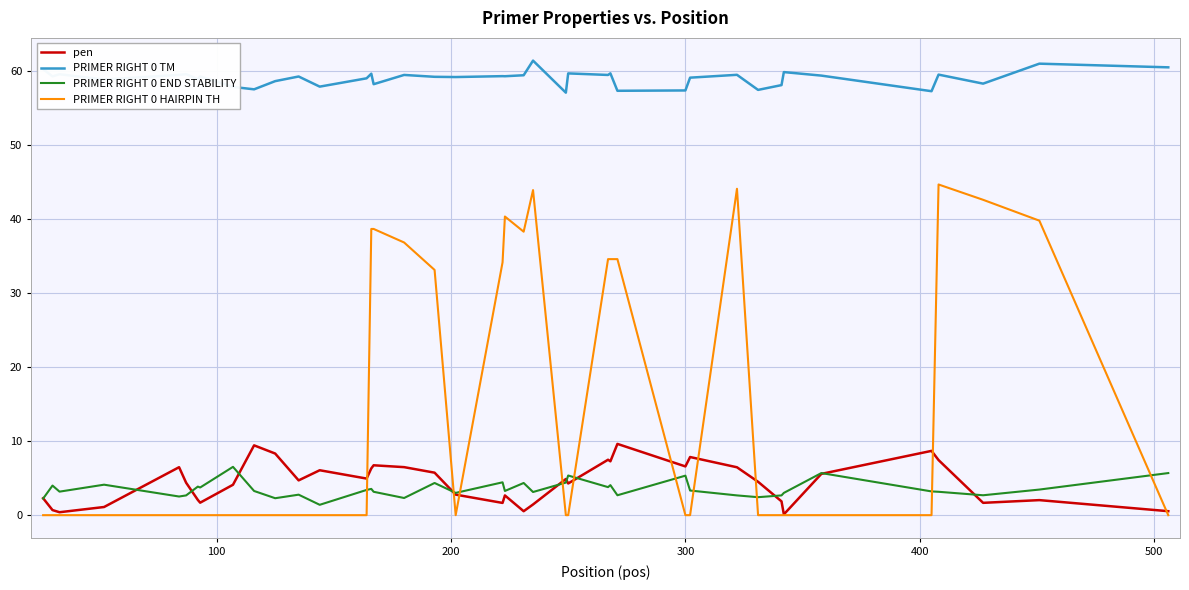

In pen, how many points are lower than both neighbors (excluding endpoints)?

11